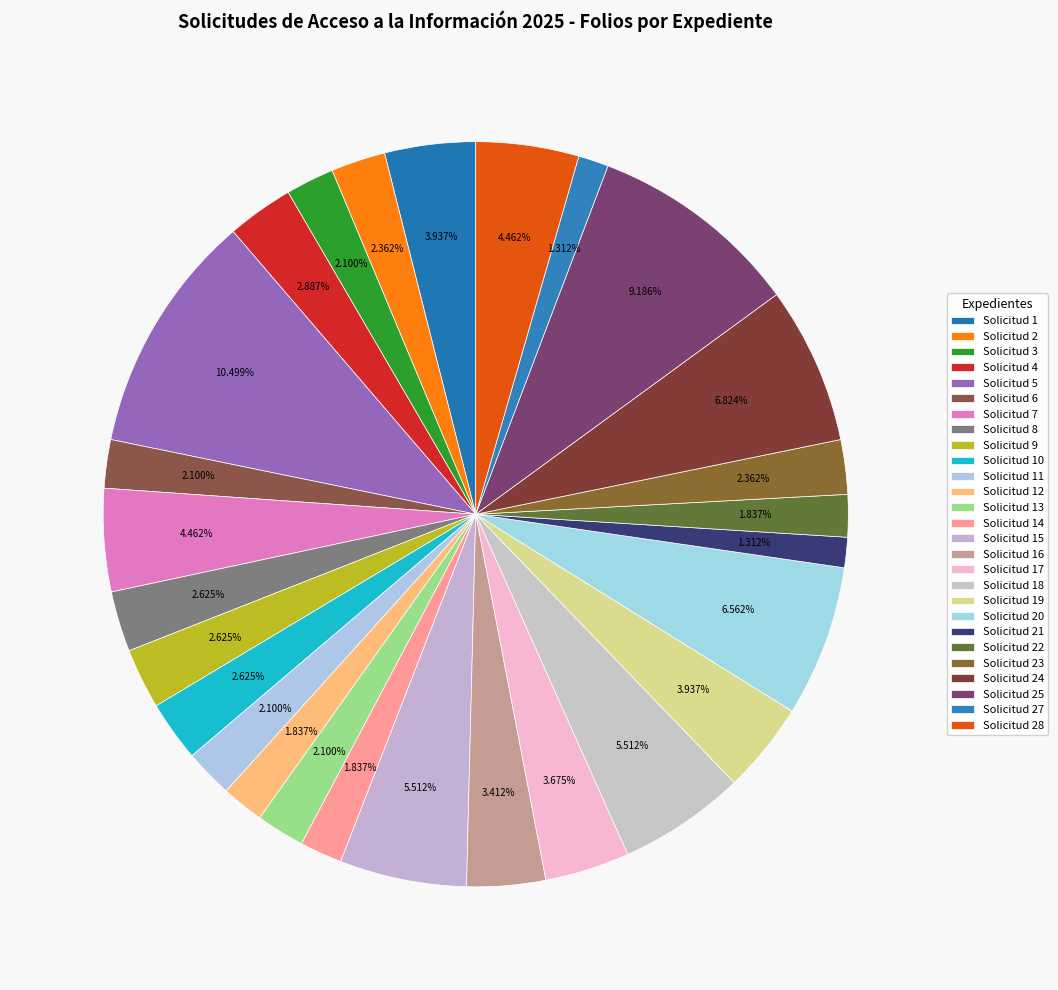

Is Solicitud 18 the majority of the pie?

No